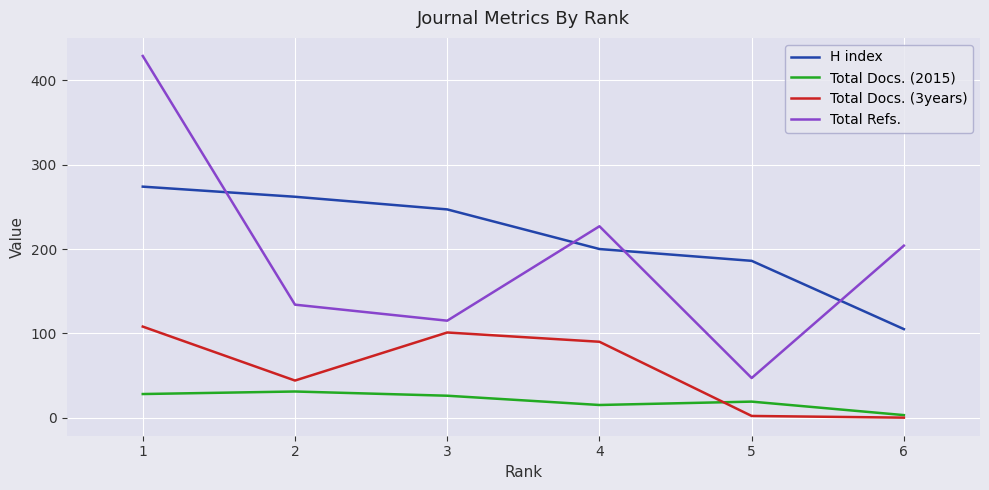

Between 3 and 4, which series saw the biggest shift?

Total Refs.